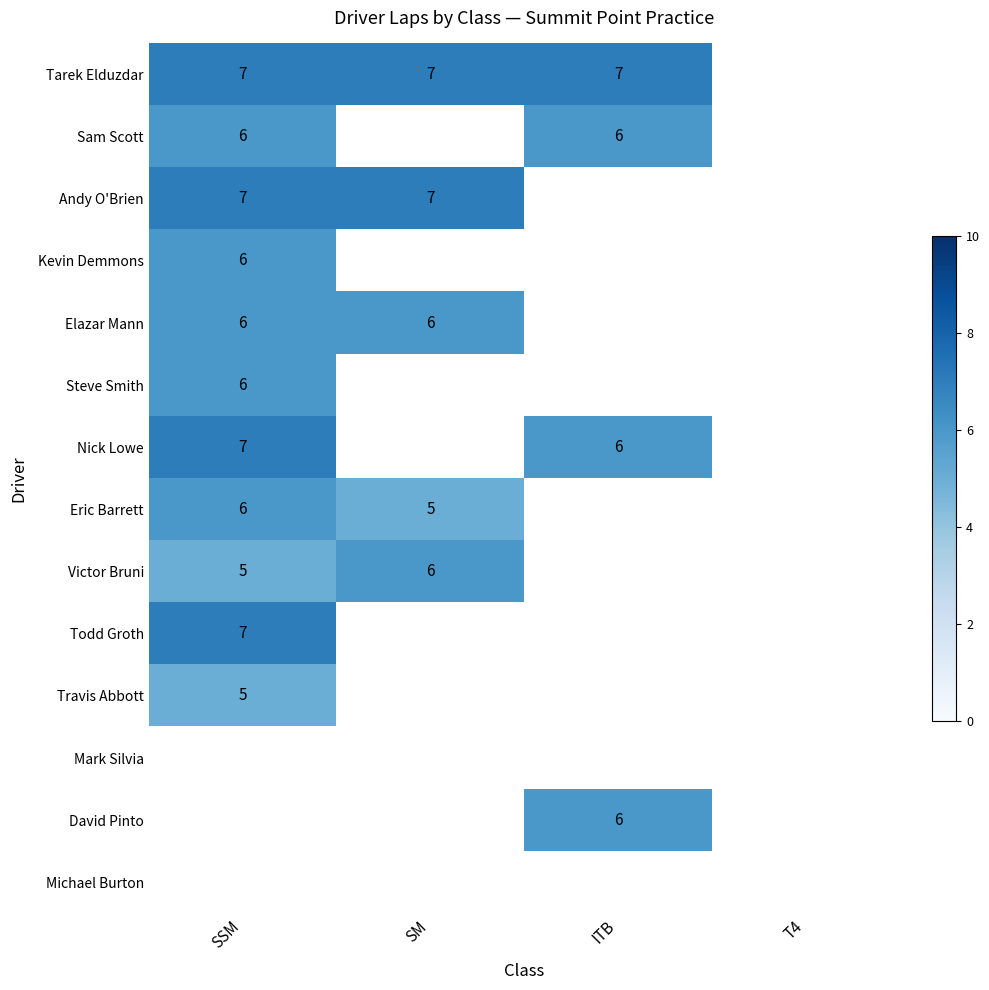

What is the spread (max minus min) of values at SM?

2.0